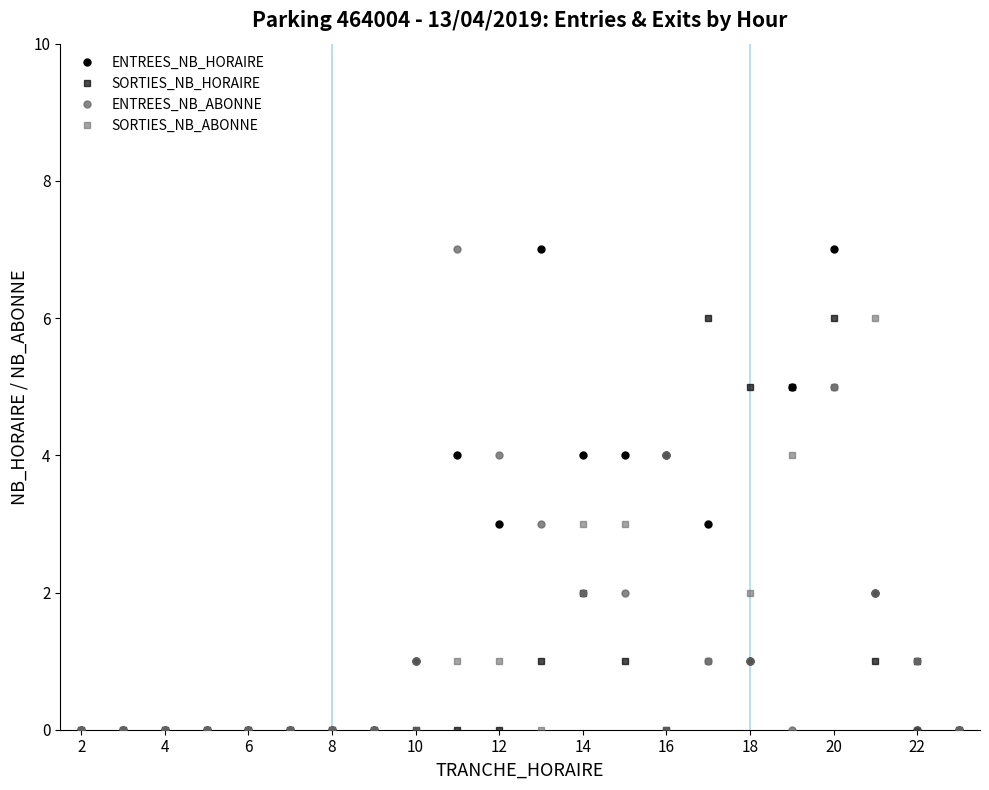

What is the highest value of the SORTIES_NB_ABONNE series?

6